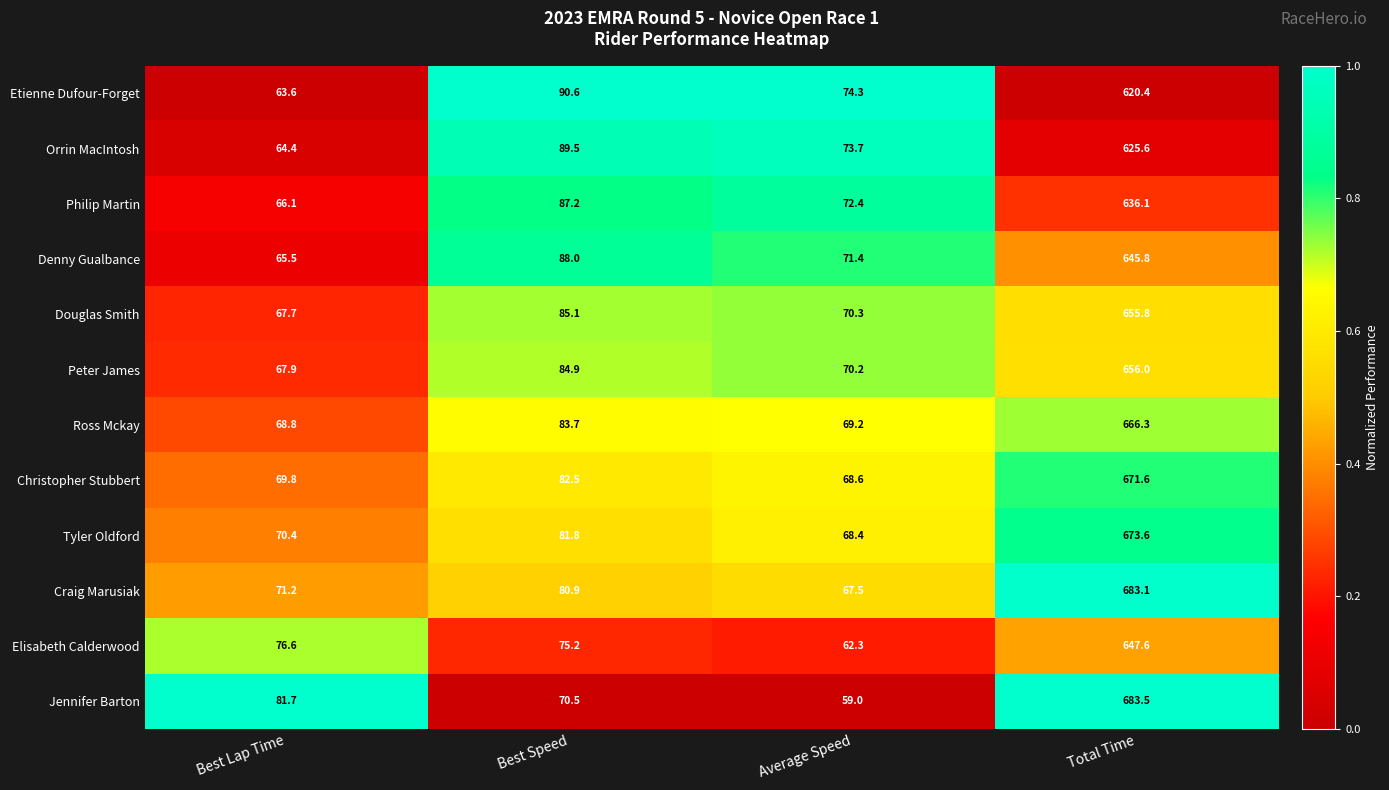

What is the greatest value displayed?

683.5